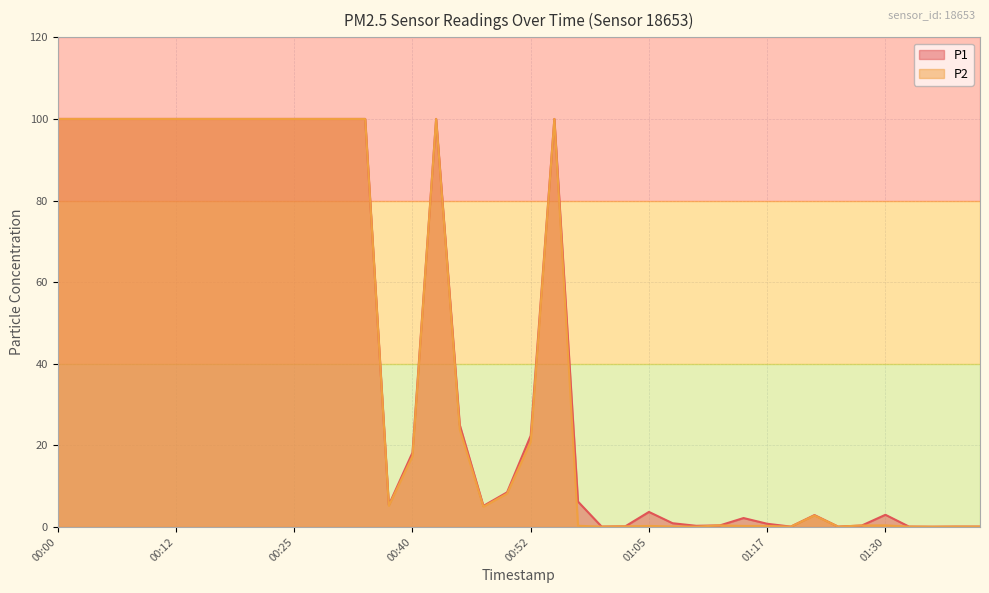

What is the maximum value for P1?

100.0